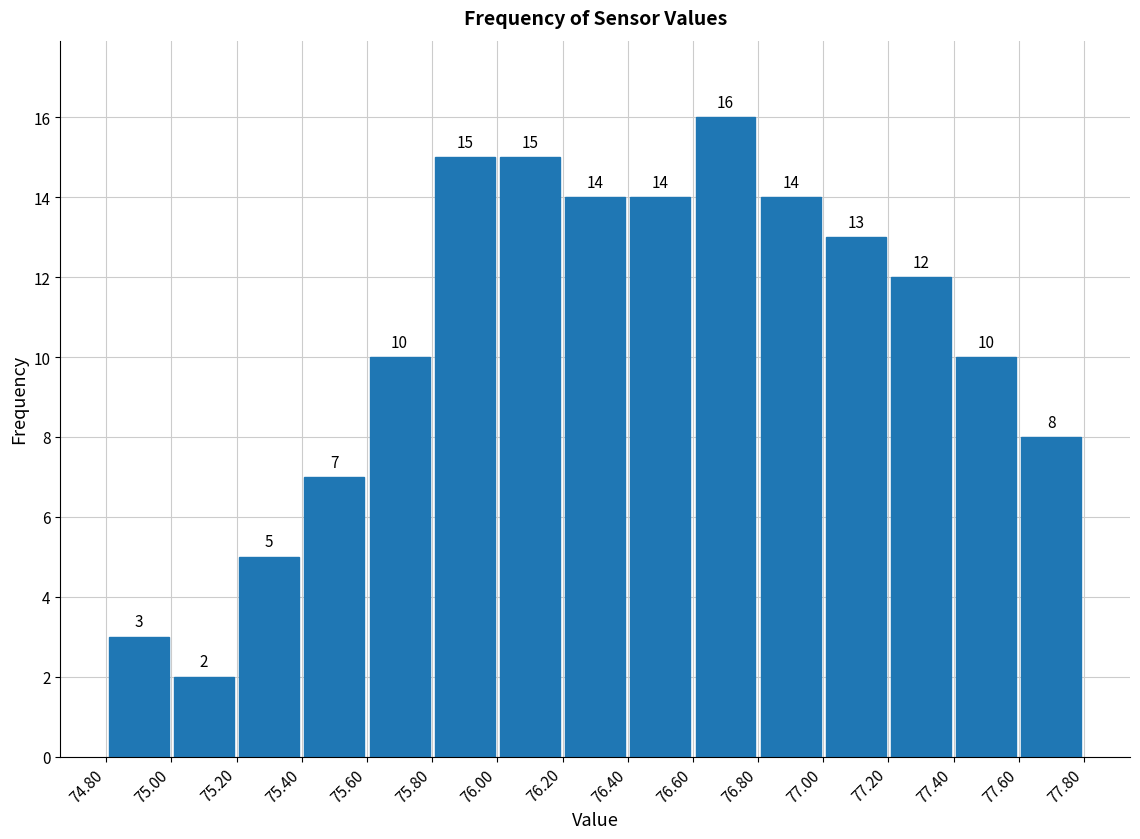

How tall is the bar that spans 75.60 to 75.80 on the x-axis?

10